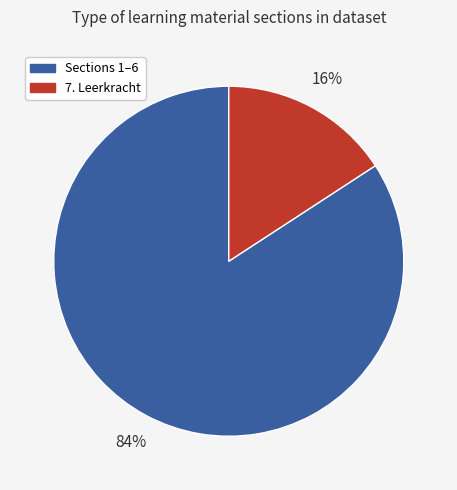

Is there any slice that represents more than half of the pie?

Yes